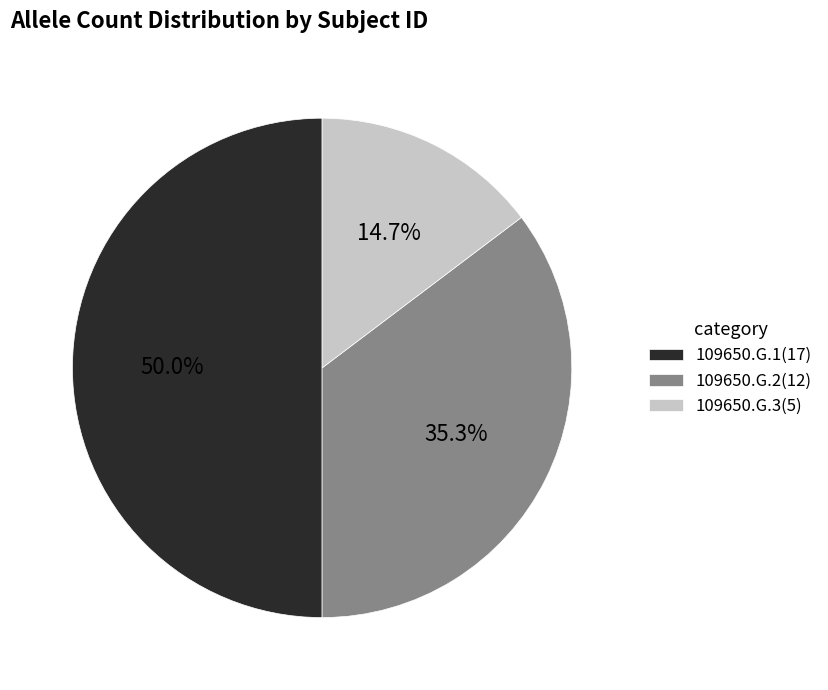

Which has a higher value, 109650.G.2(12) or 109650.G.1(17)?

109650.G.1(17)